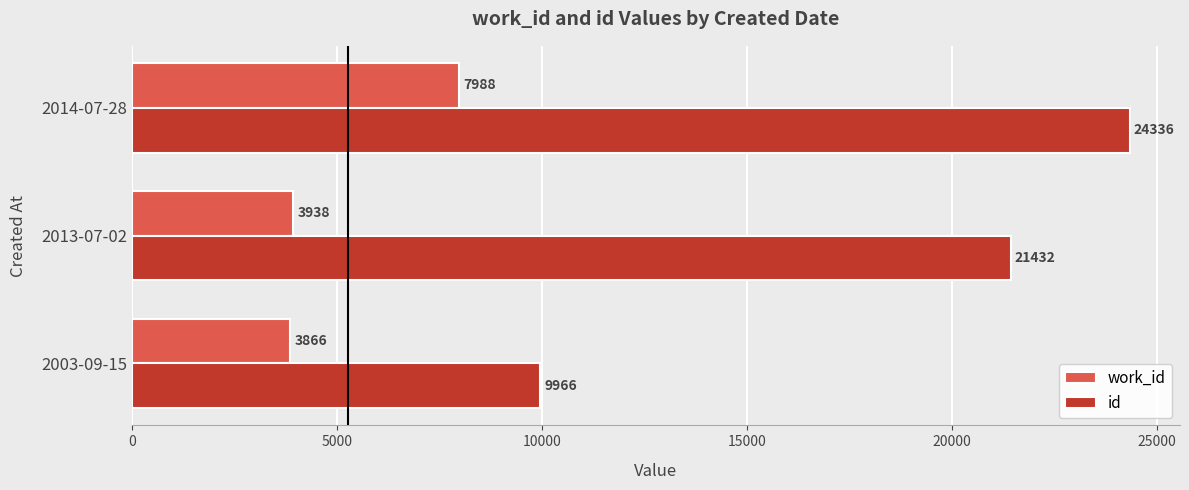

The value of work_id at 2003-09-15 is 5258. True or false?

False